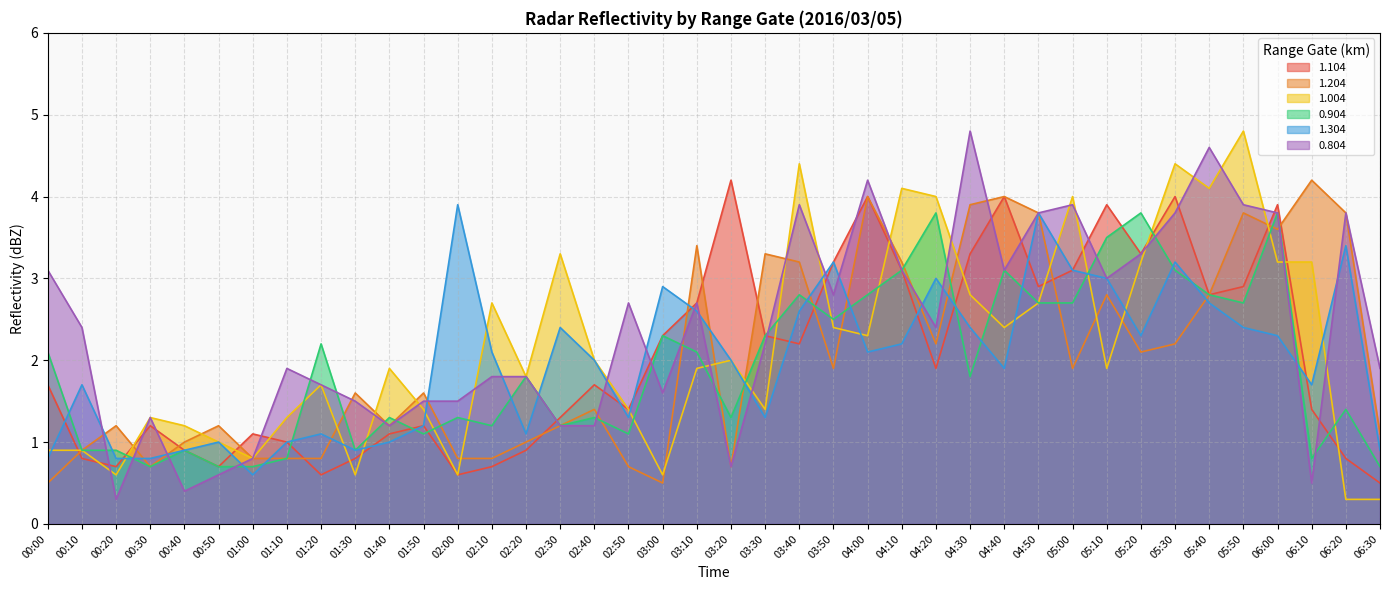

What is the sum of all 1.204 values?

80.6